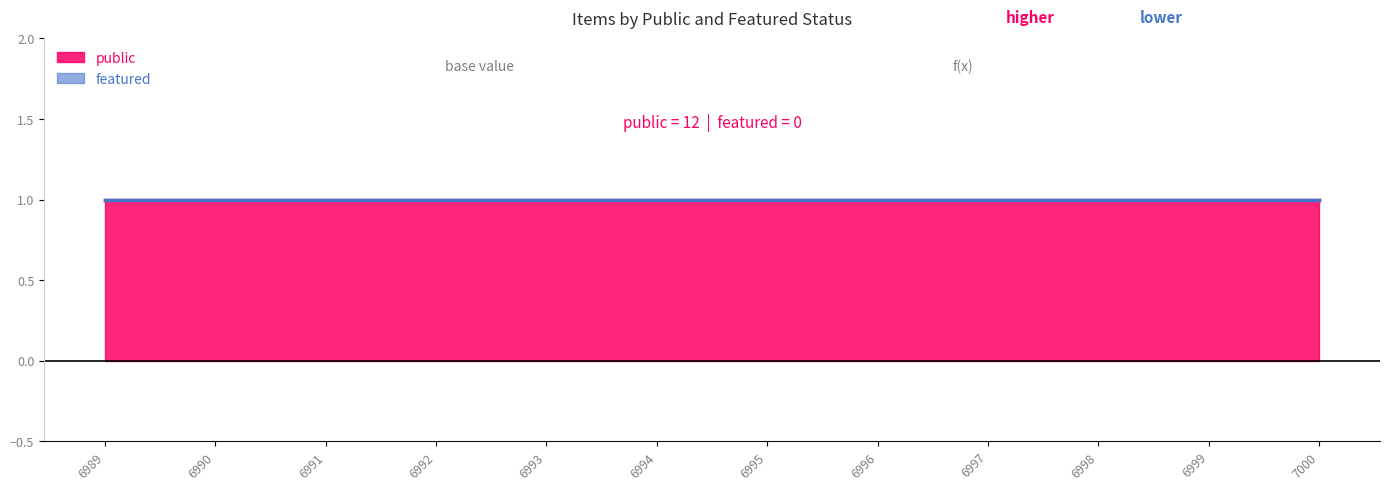

Reading right to left, what are all the values shown in this chart?

public: 7000=1	6999=1	6998=1	6997=1	6996=1	6995=1	6994=1	6993=1	6992=1	6991=1	6990=1	6989=1
featured: 7000=0	6999=0	6998=0	6997=0	6996=0	6995=0	6994=0	6993=0	6992=0	6991=0	6990=0	6989=0